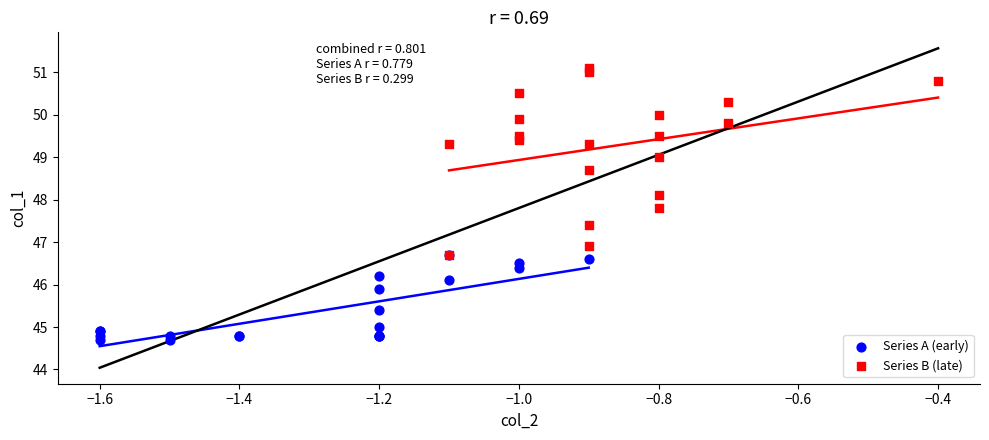

Which series has the largest Y range (max minus min)?

Series B (late)